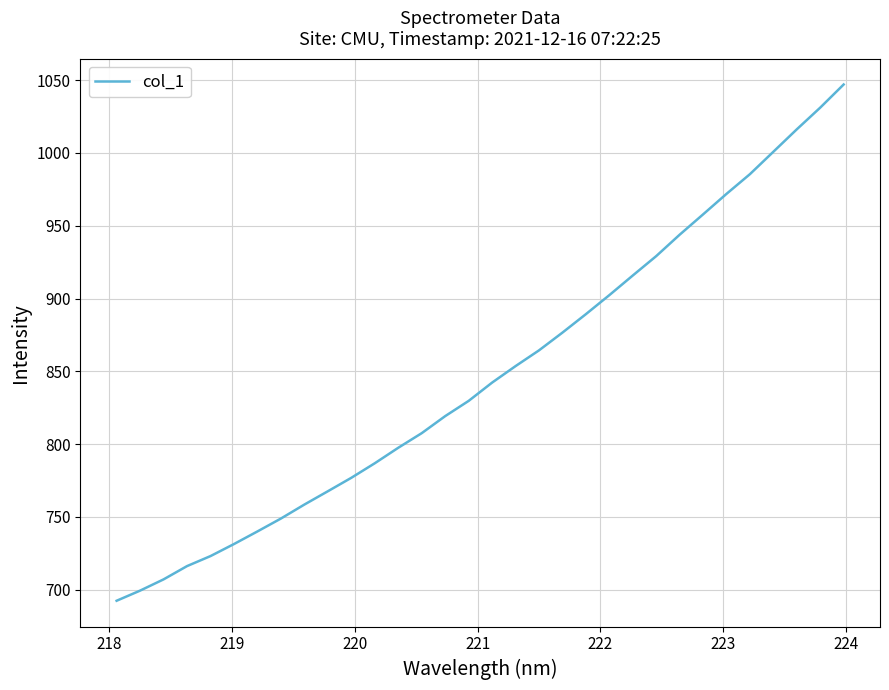

What is the difference between the maximum and minimum values?

354.5